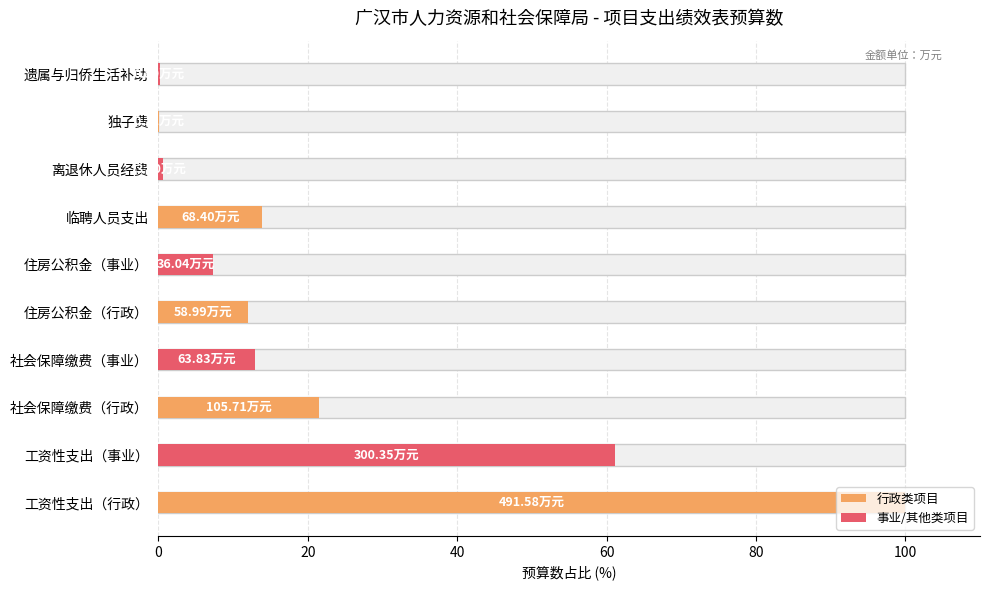

What is the maximum value shown in the chart?

100.0